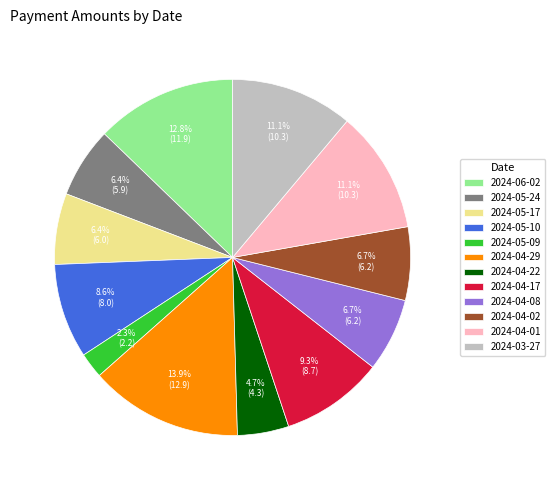

Is it true that 2024-04-01 is 20% of the pie?

False